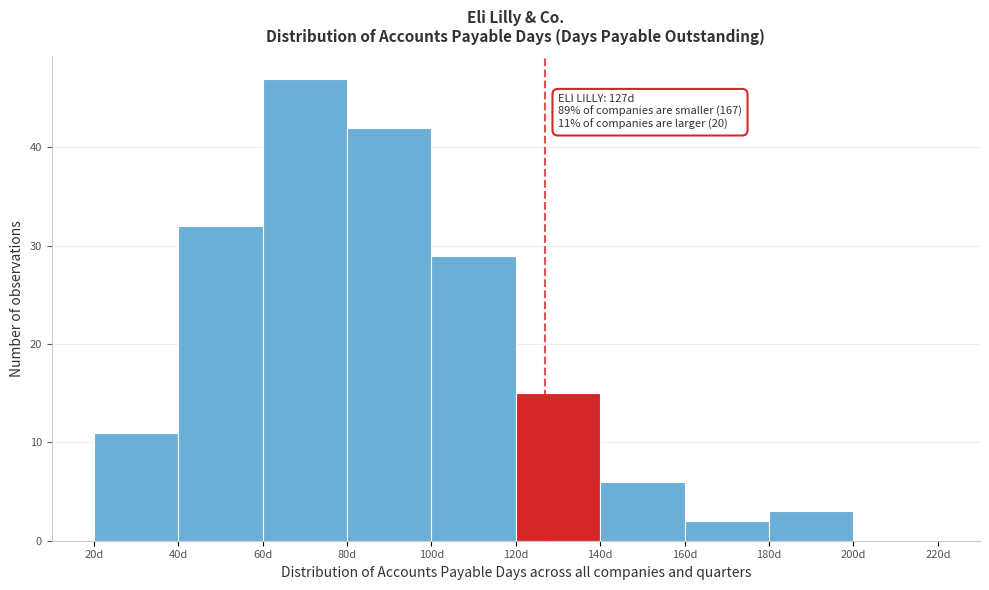

Which range on the x-axis has the tallest bar?

60 to 80